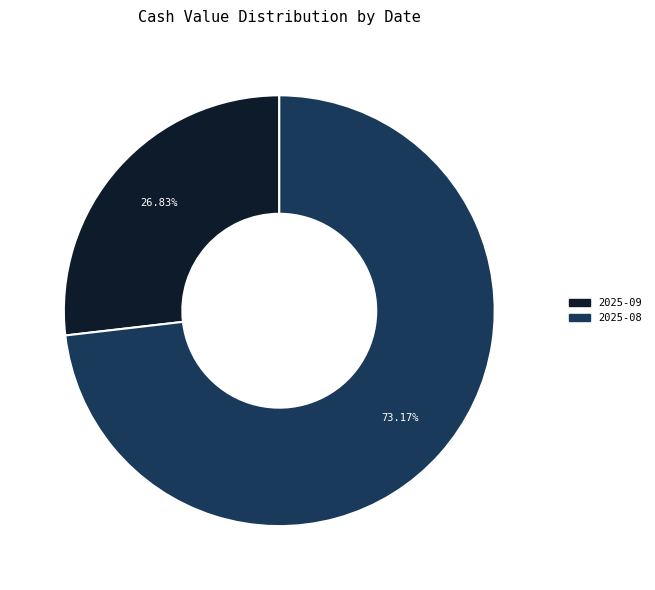

Do 2025-09 and 2025-08 together represent more than half of the pie?

Yes